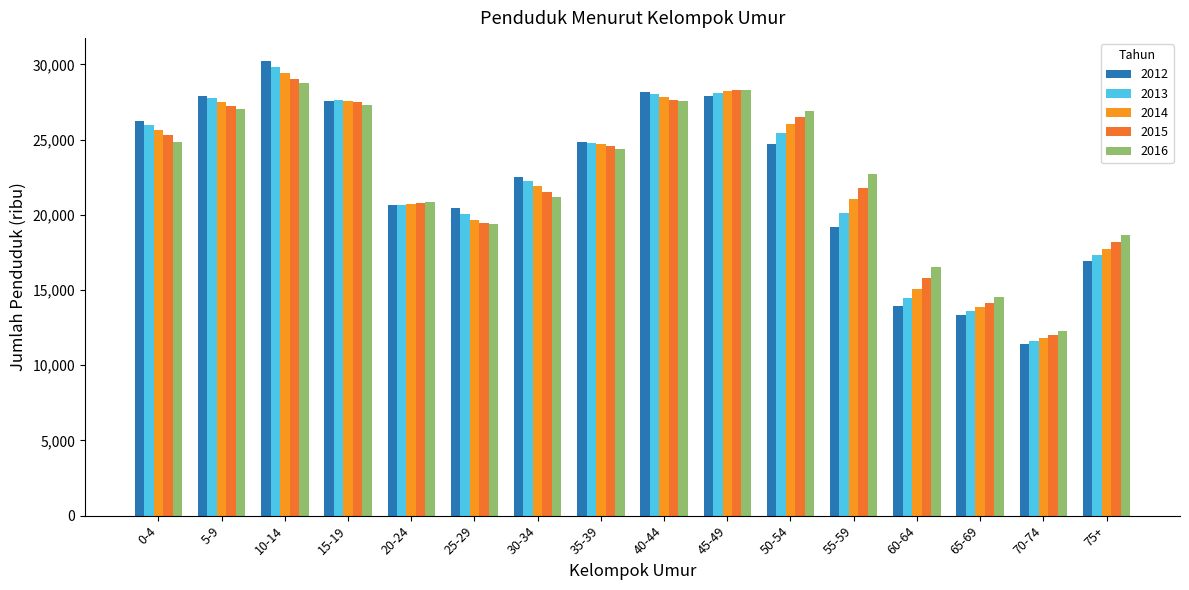

At which label does 2015 first exceed 24594?

0-4